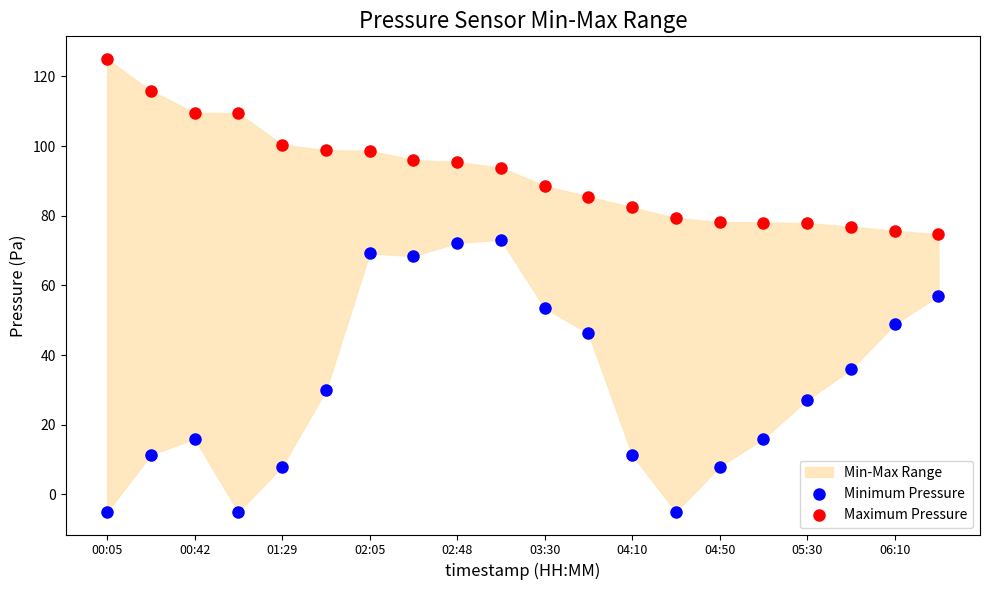

Which series reaches the minimum Y coordinate?

Minimum Pressure